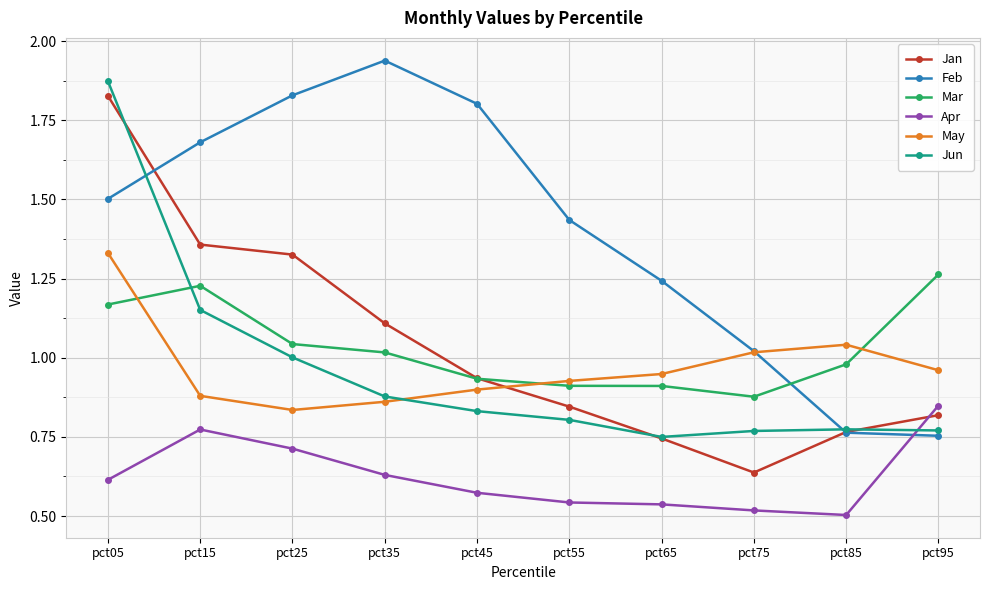

Between pct35 and pct45, which series saw the biggest shift?

Jan